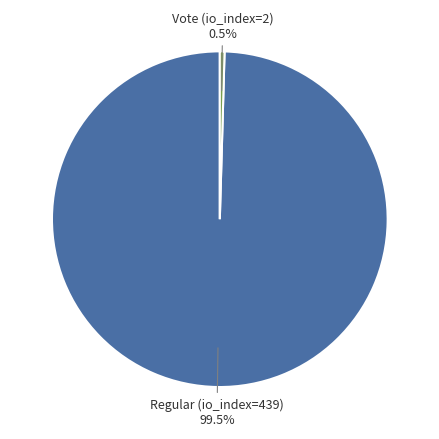

Which category has the smallest portion of the pie?

Vote (io_index=2)